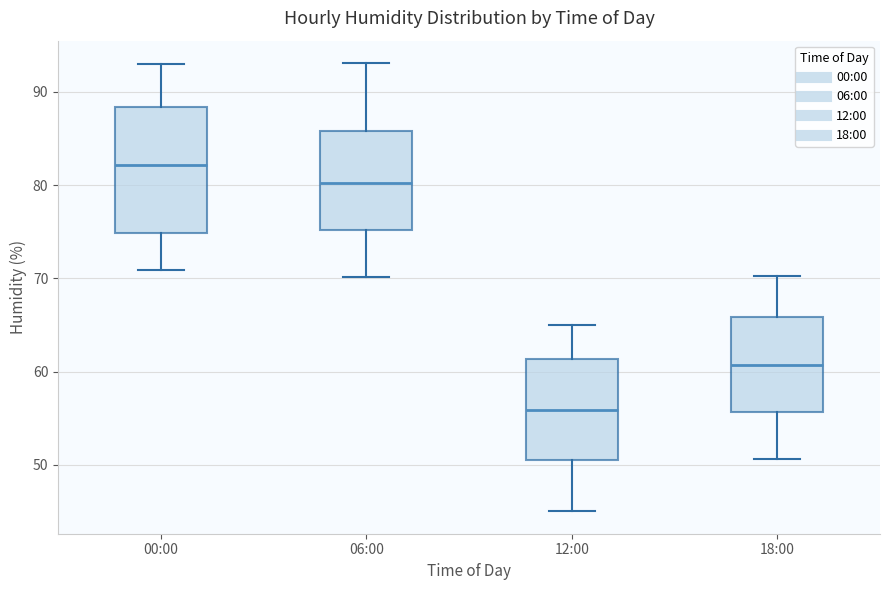

Reading left to right, transcribe this box plot: for each box, give where its median line is, the range the box spans, and where its two whiskers end, as read against the y-axis. The values are not printed on the chart, so give them approximately, as read against the axis.

00:00: median 82, box 75 to 88, whiskers 71 to 93
06:00: median 80, box 75 to 86, whiskers 70 to 93
12:00: median 56, box 50 to 61, whiskers 45 to 65
18:00: median 61, box 56 to 66, whiskers 51 to 70